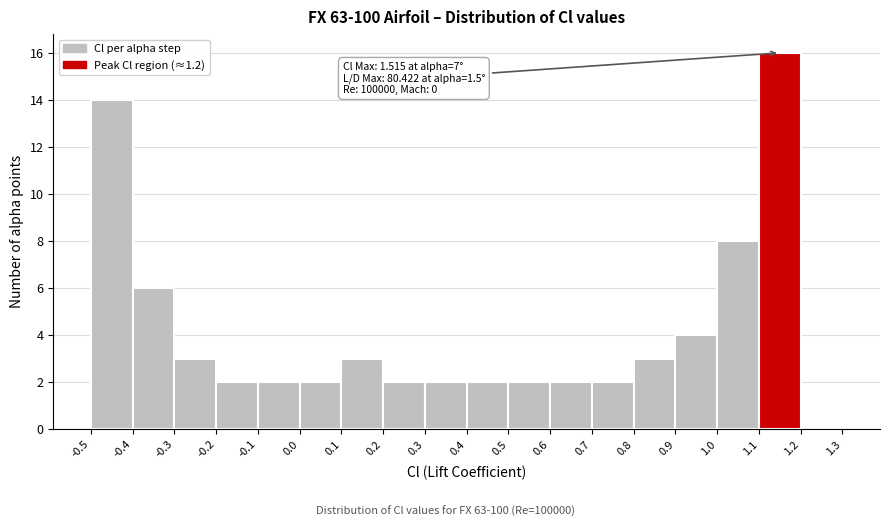

Over which range of the x-axis is the bar tallest?

1.1 to 1.2